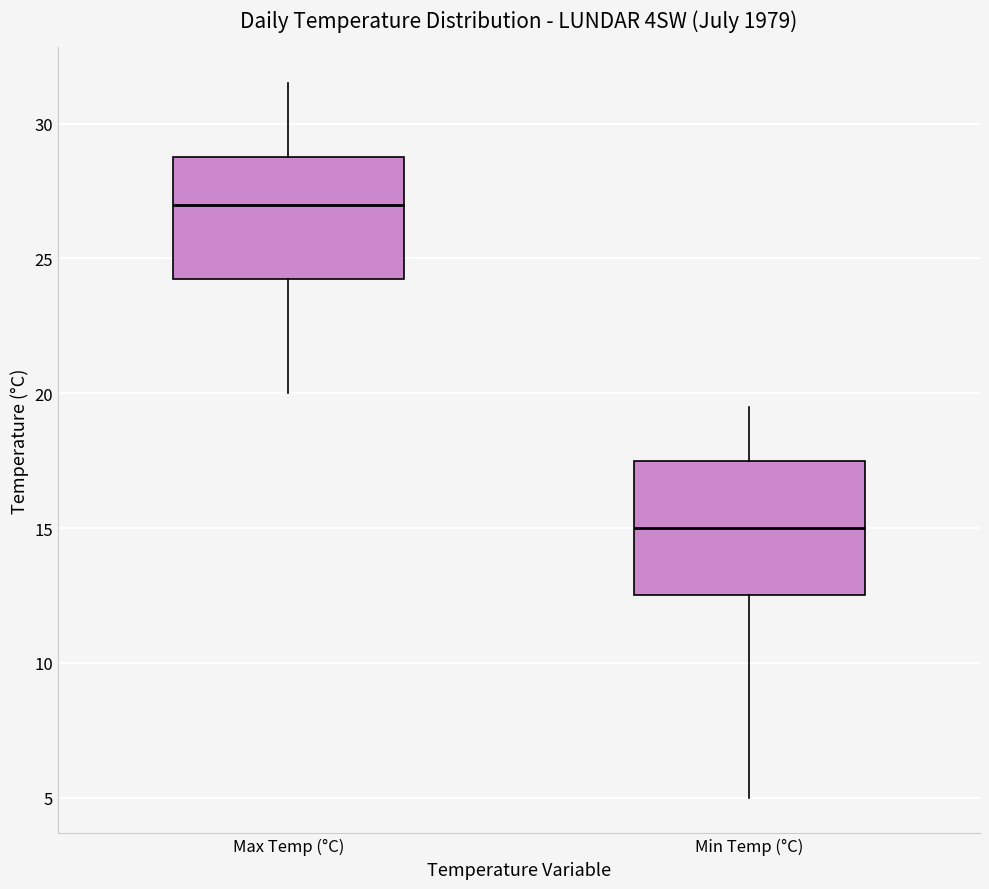

Where does the upper whisker of the box for Min Temp (°C) end on the y-axis? The values are not printed on the chart, so give them approximately, as read against the axis.

19.5